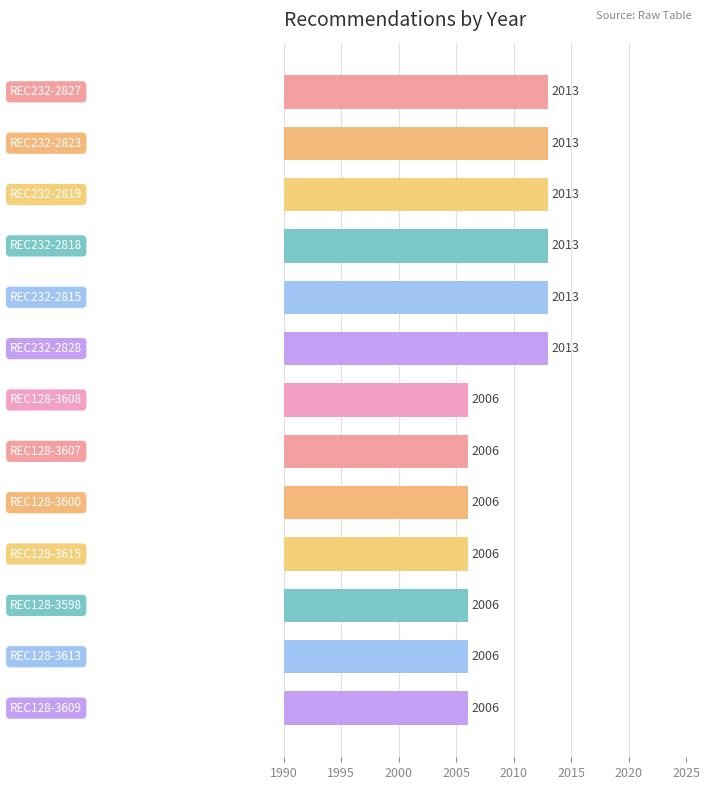

What is the value of the 8th bar from the top?

2006